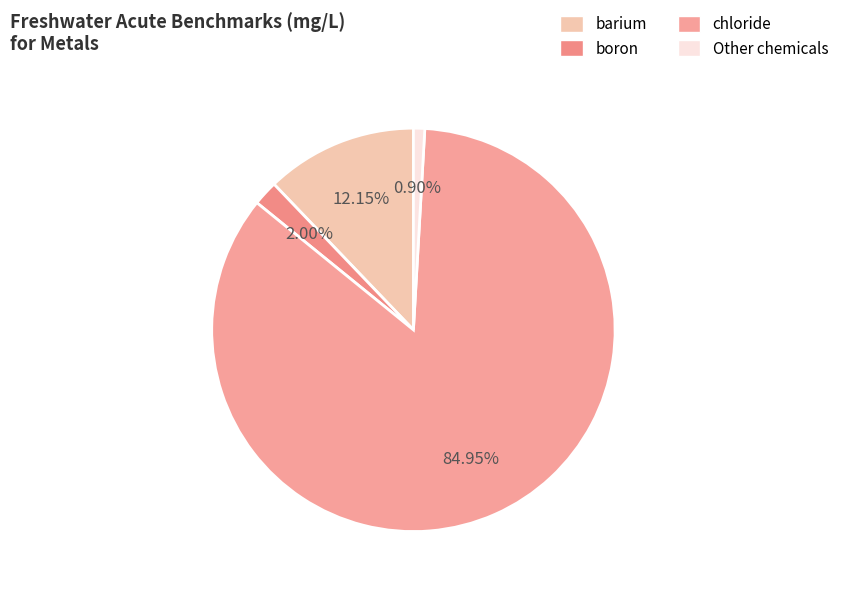

Count the number of slices in the pie.

4